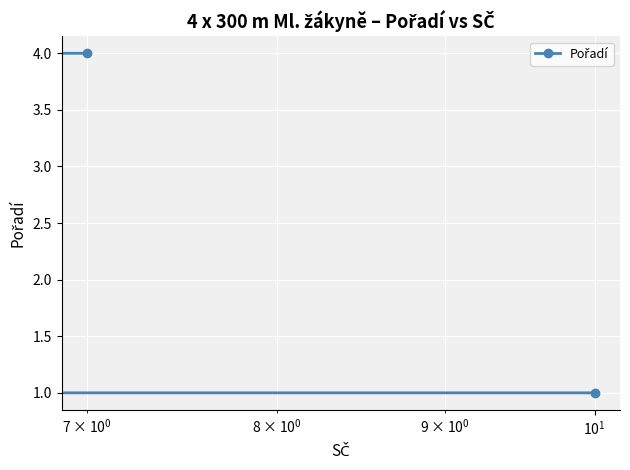

How many distinct data groups are displayed?

1